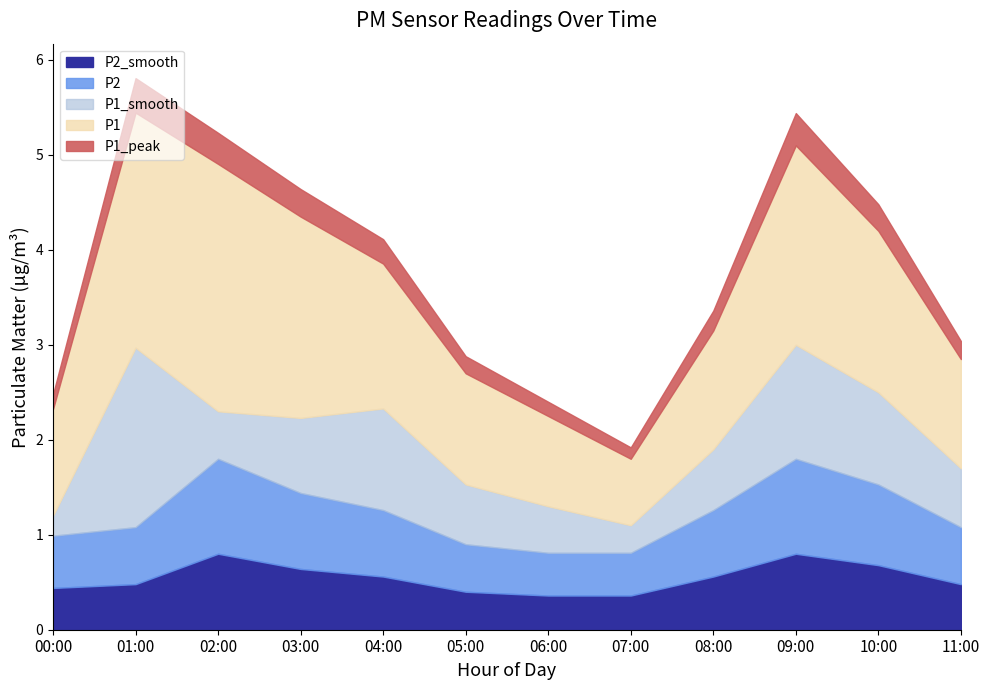

At which label does P2 reach its minimum?

07:00